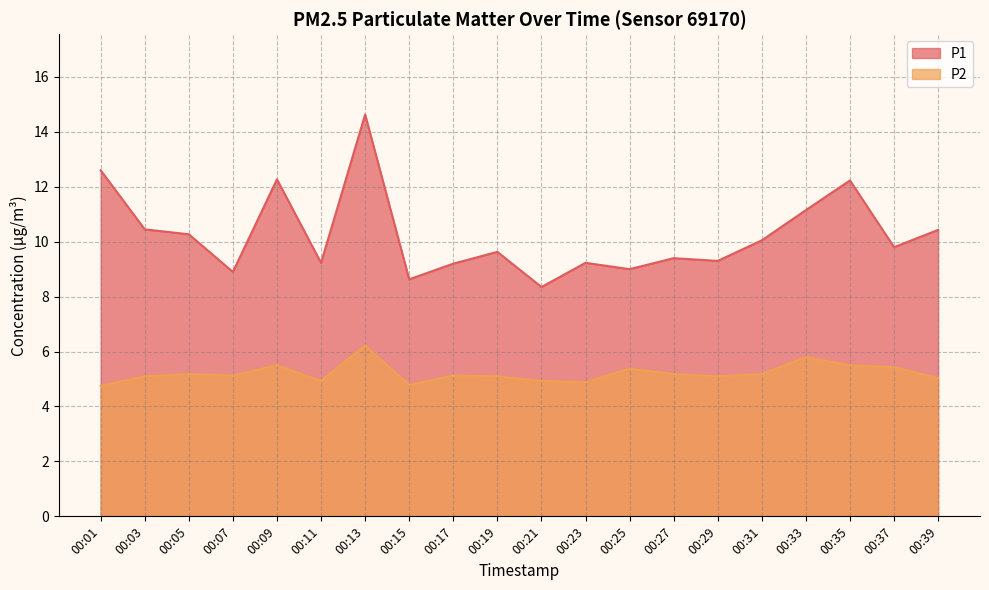

Reading left to right, transcribe all the data shown in this chart.

P1: 12.6	10.4	10.3	8.9	12.3	9.2	14.6	8.6	9.2	9.6	8.3	9.2	9.0	9.4	9.3	10.1	11.2	12.2	9.8	10.4
P2: 4.8	5.1	5.2	5.1	5.5	4.9	6.2	4.8	5.1	5.1	4.9	4.9	5.4	5.2	5.1	5.2	5.8	5.5	5.4	5.0